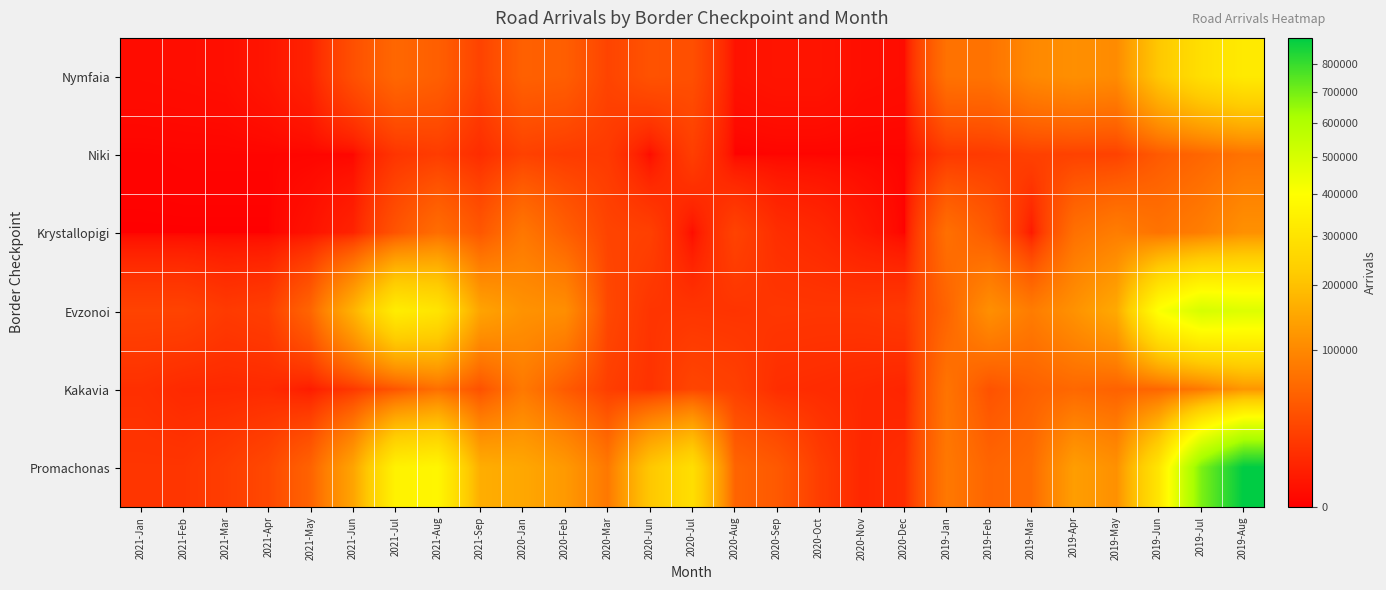

Which category has the lowest value across all series?

2020-Aug